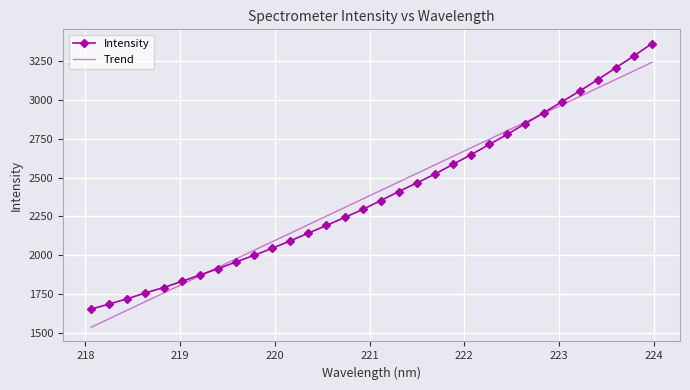

Rank the series by their maximum value, from lowest to highest.

Trend, Intensity